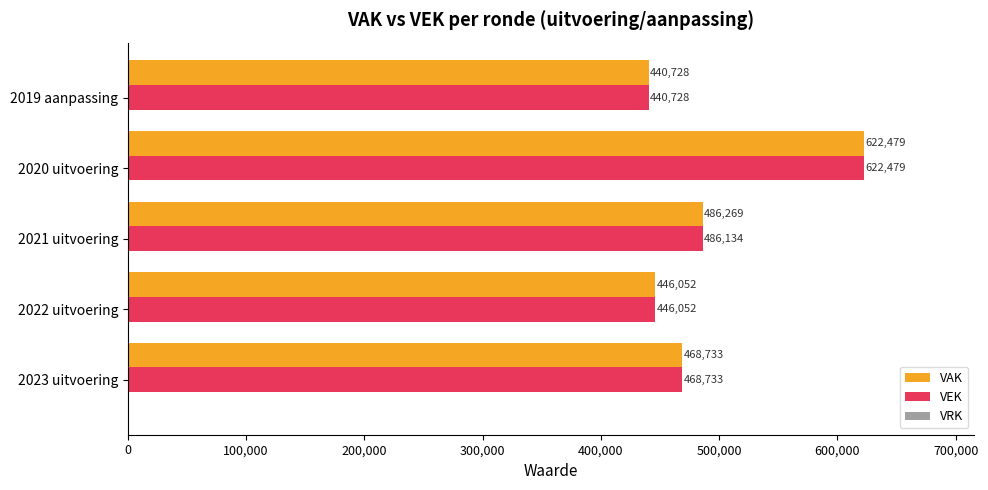

Count the number of data series in this chart.

2